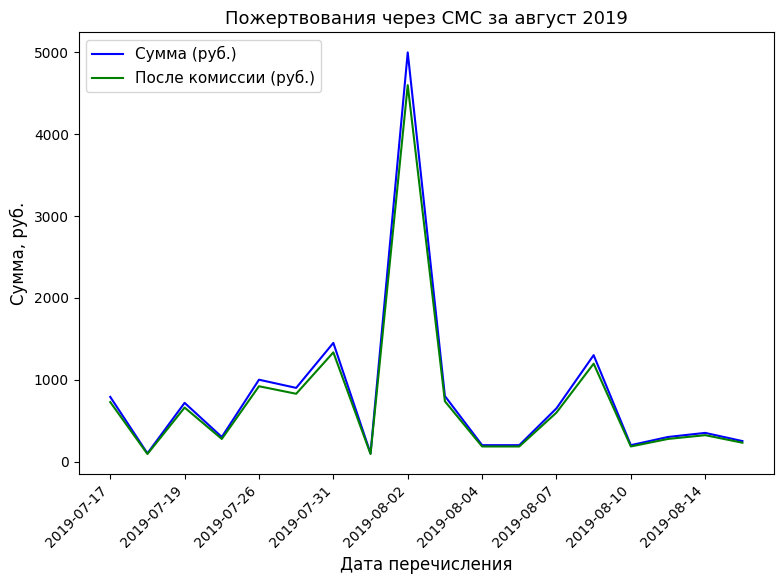

Which series has the largest range (max minus min)?

Сумма (руб.)